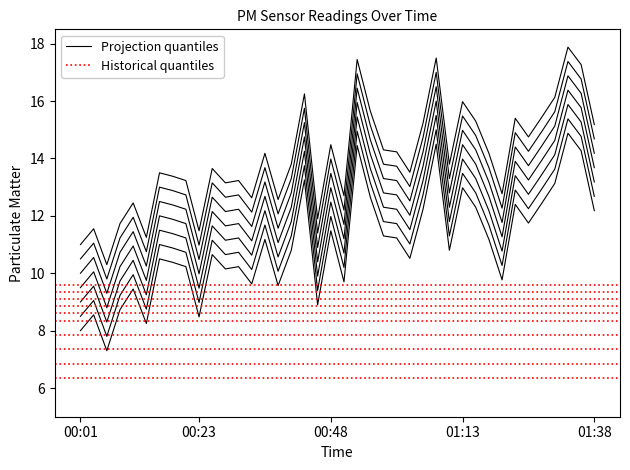

Rank the categories by value from lowest to highest.

00:06, 00:01, 00:13, 00:23, 00:03, 00:08, 00:45, 00:11, 00:38, 00:33, 00:50, 01:20, 00:28, 00:21, 00:31, 00:18, 00:16, 01:03, 00:26, 00:40, 01:10, 00:35, 01:18, 01:00, 00:58, 00:48, 01:26, 01:38, 01:05, 01:15, 01:23, 01:28, 00:55, 01:13, 01:31, 00:43, 01:36, 00:53, 01:08, 01:33